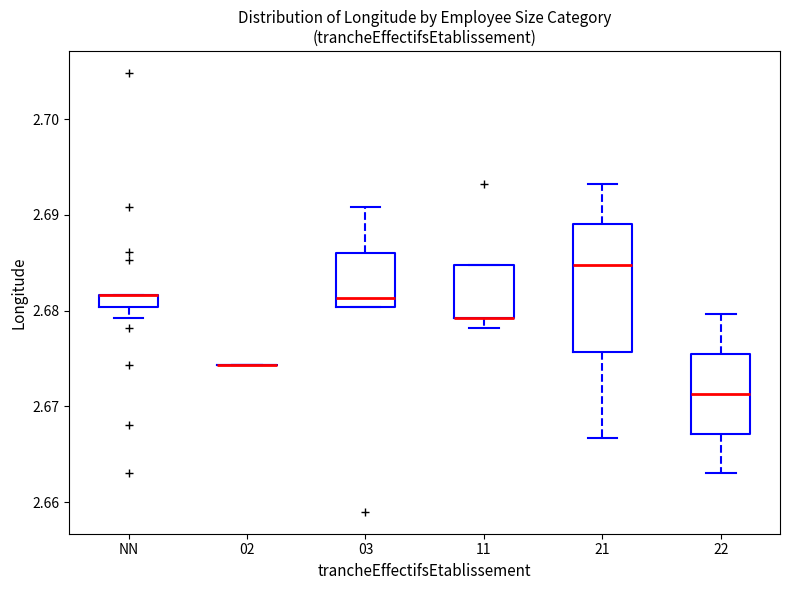

Which box is the tallest, from its lower edge to its upper edge?

21